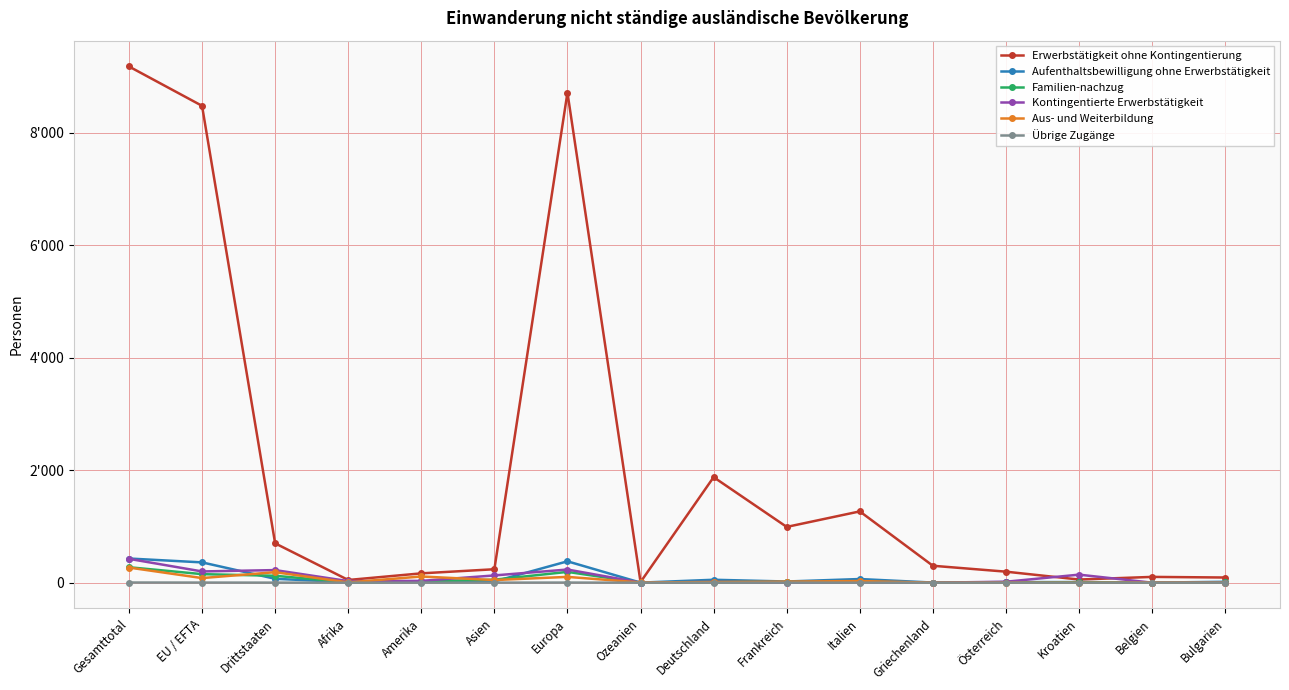

Is this an area chart (filled region under the line)?

No